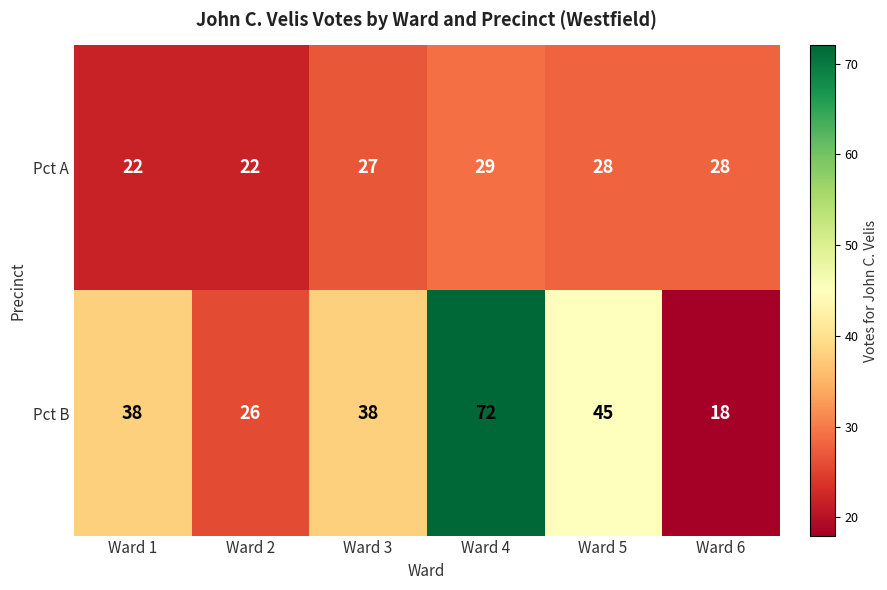

Rank the series at Ward 5 from lowest to highest value.

Pct A, Pct B